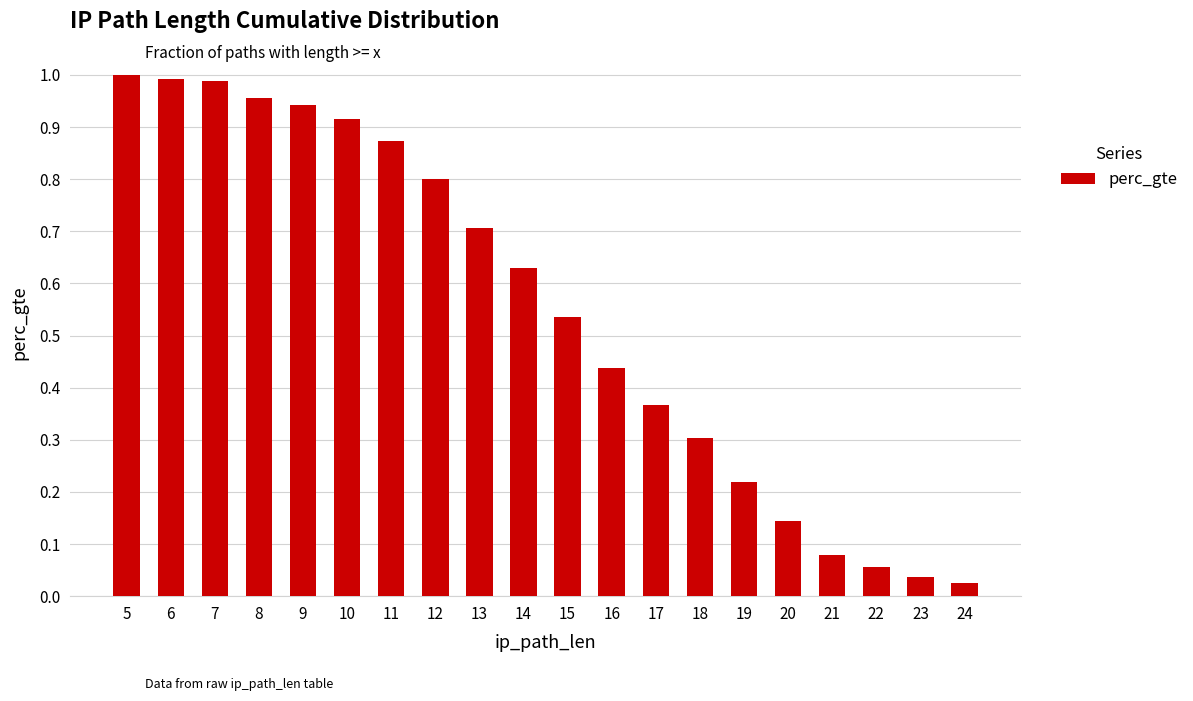

What is the value of the 9th bar from the left?

0.7